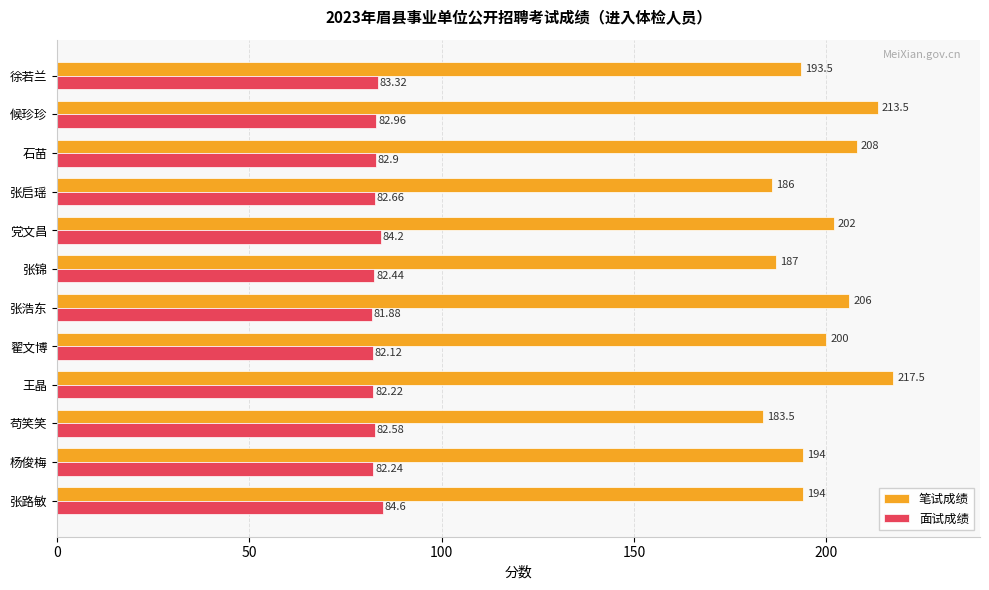

List the series in order of their peak value, highest first.

笔试成绩, 面试成绩